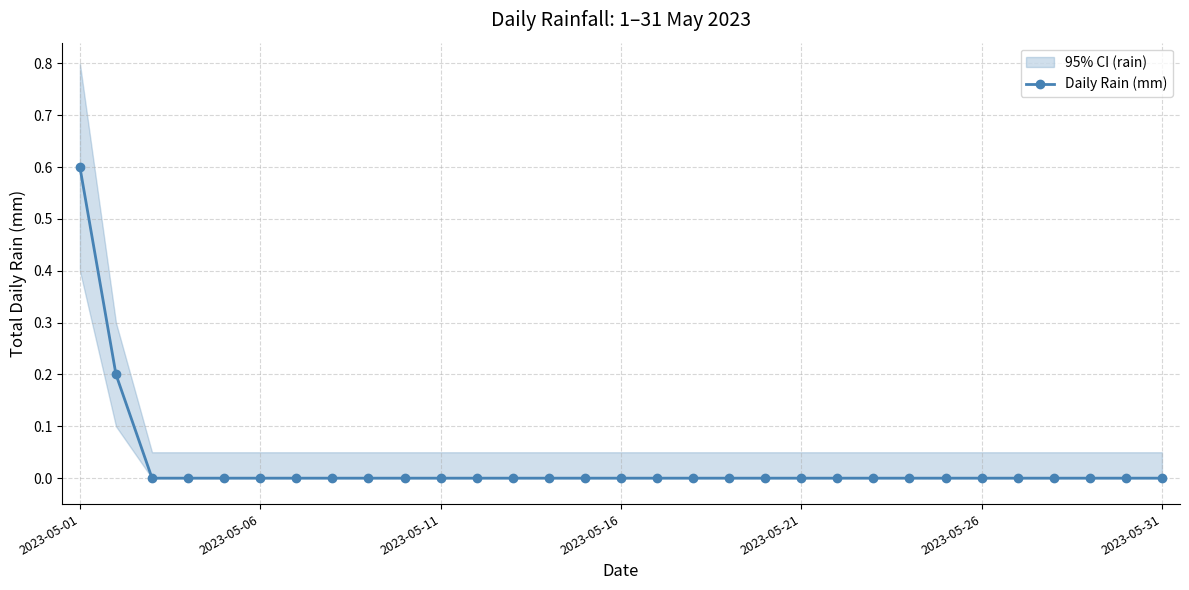

What is the difference between the second highest and second lowest values?

0.2